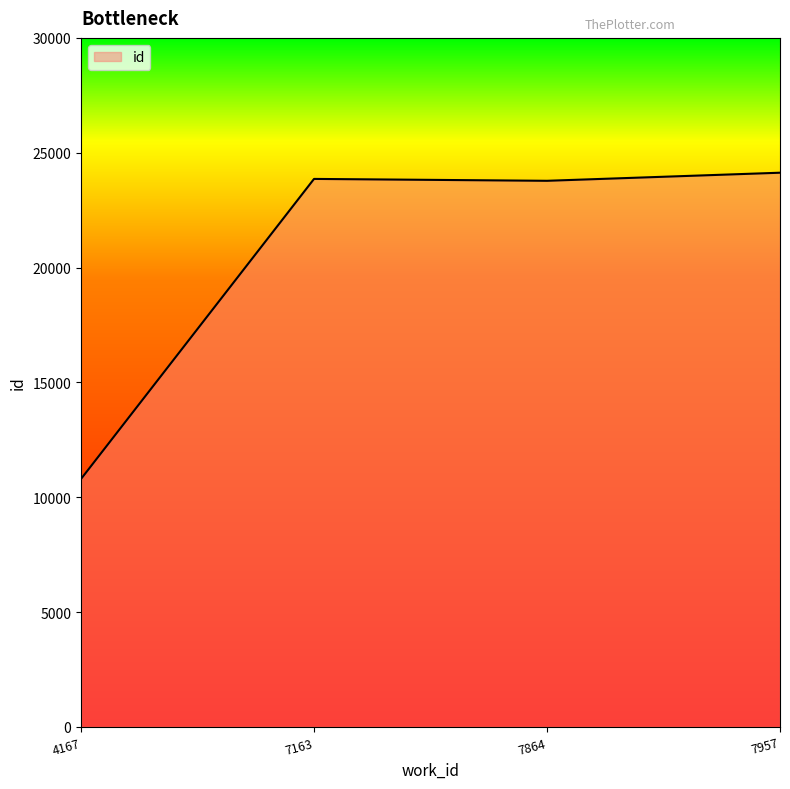

True or false: the data shows 5930 at 7864.

False